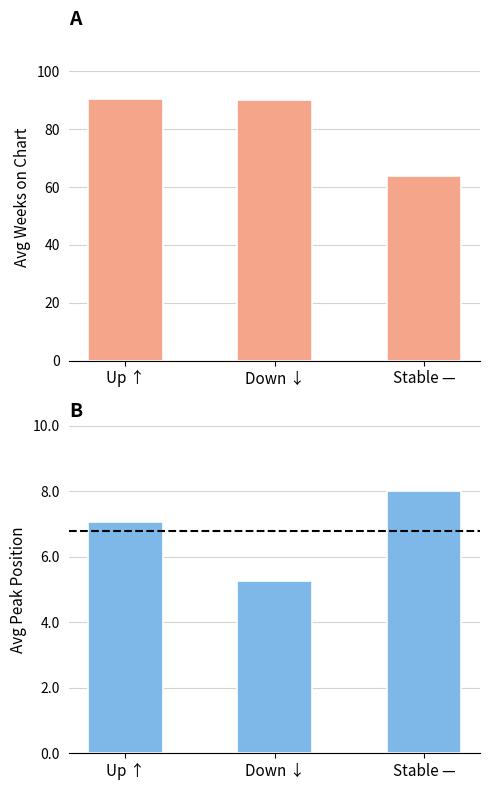

How many groups of bars are there?

3